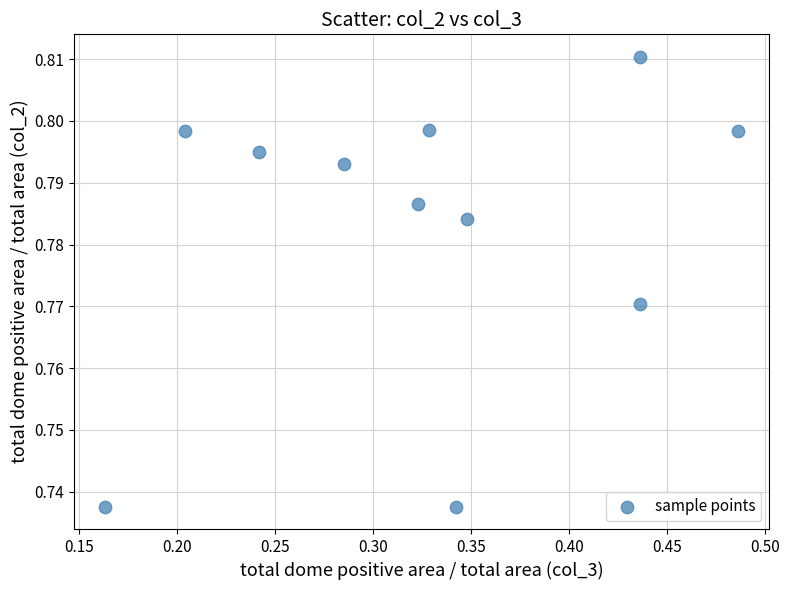

What is the average X value?

0.3